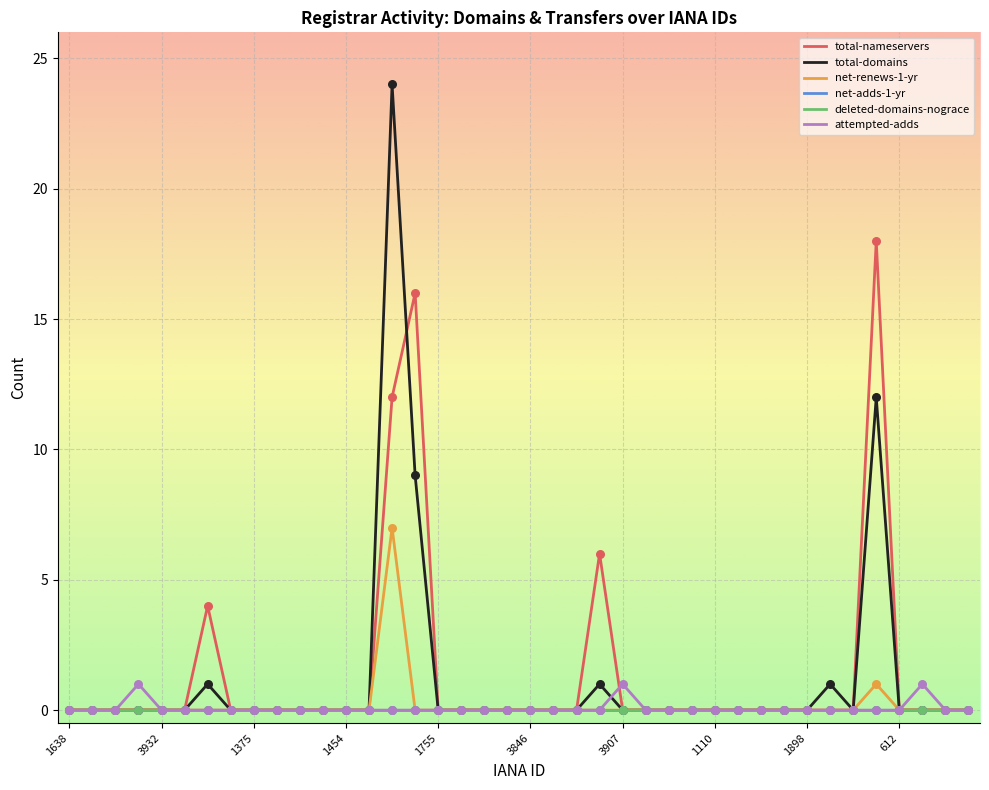

Which series has the largest total across all categories?

total-nameservers